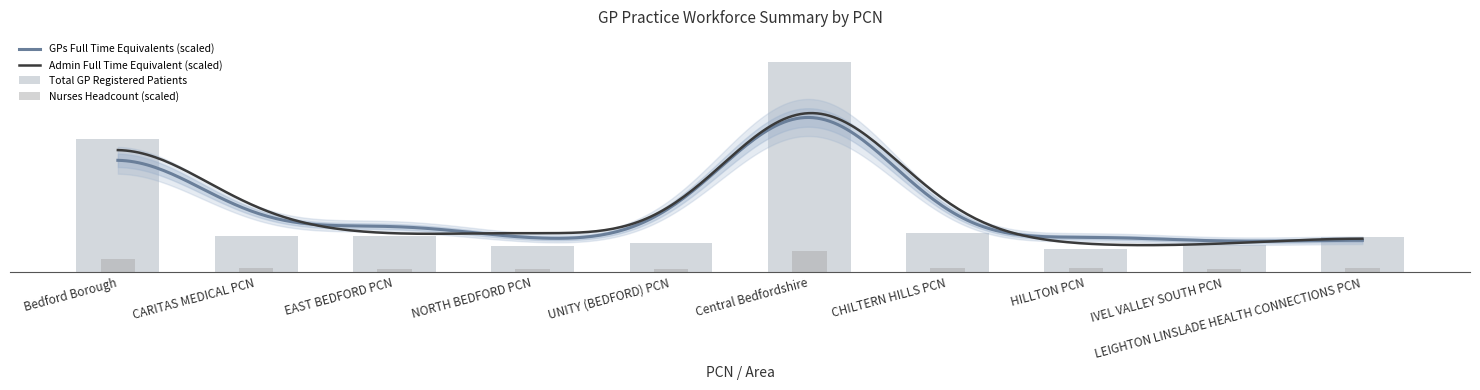

What position from the right is LEIGHTON LINSLADE HEALTH CONNECTIONS PCN?

1